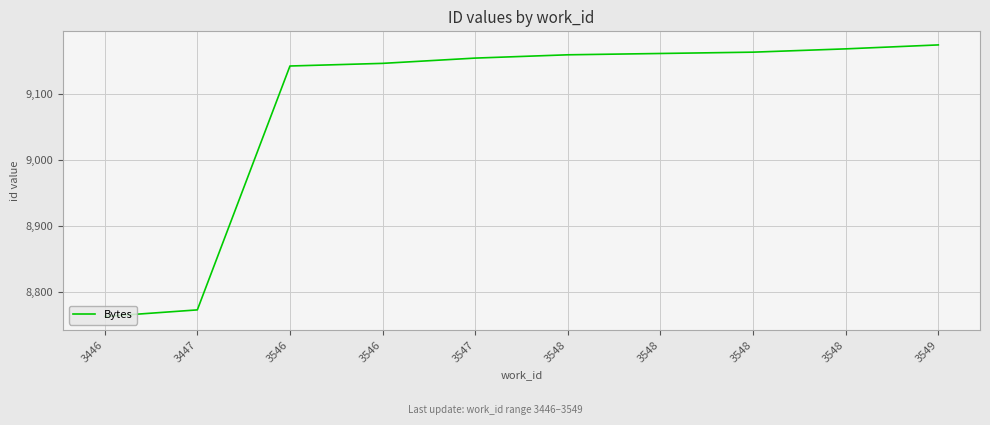

Does the chart have visible grid lines?

Yes